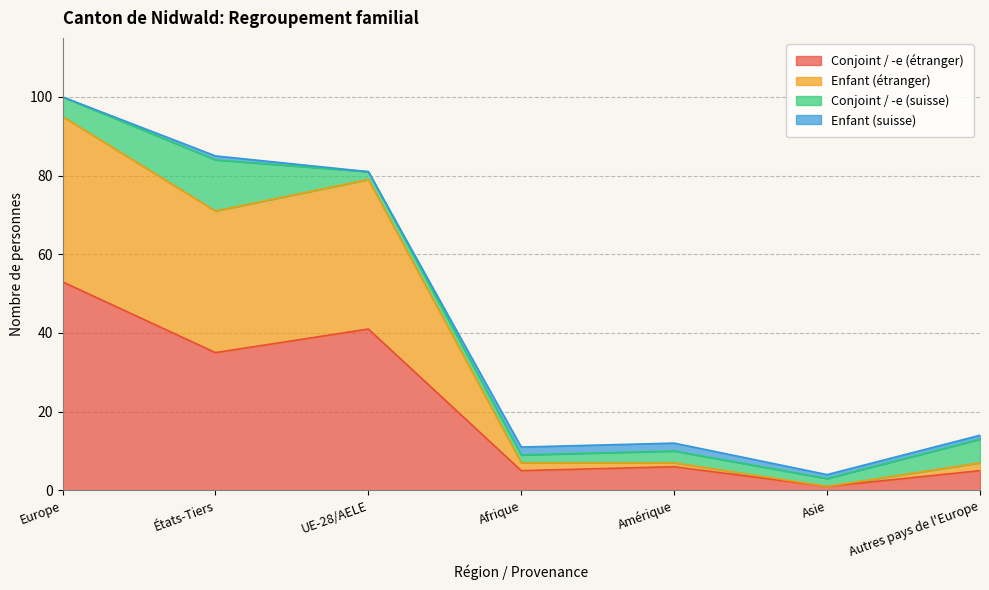

True or false: Enfant (étranger) and Conjoint / -e (étranger) cross at least once.

False